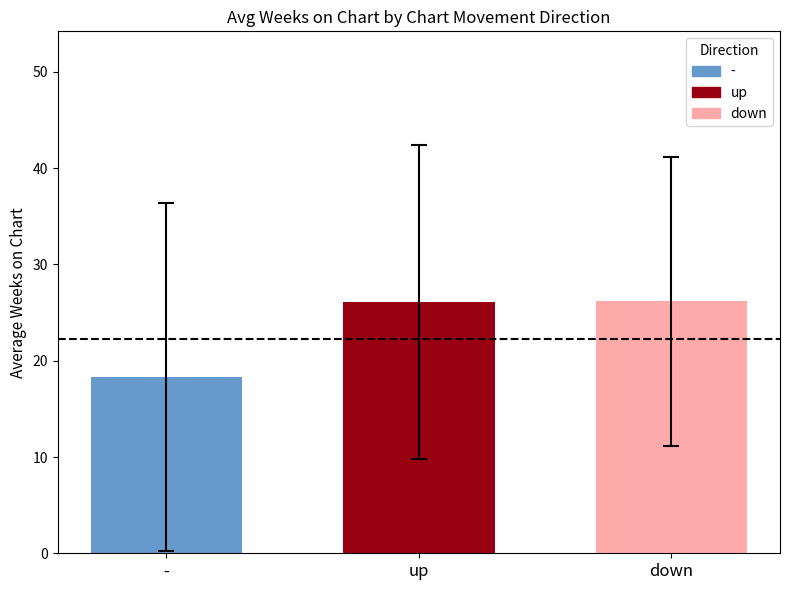

What is the minimum value shown in the chart?

18.3